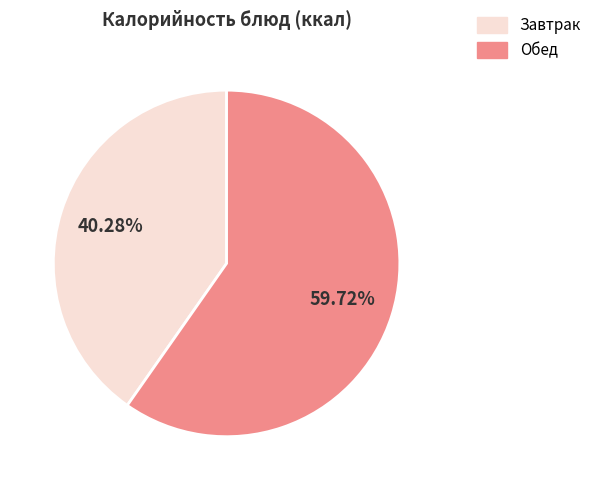

To the nearest percent, what is the average slice percentage?

50%